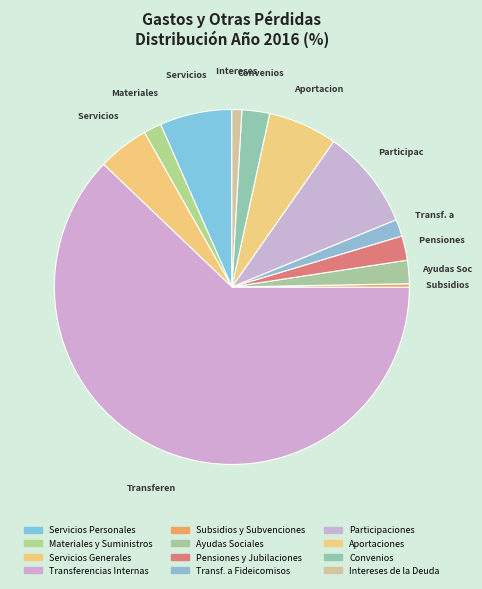

How many segments does this pie chart have?

12